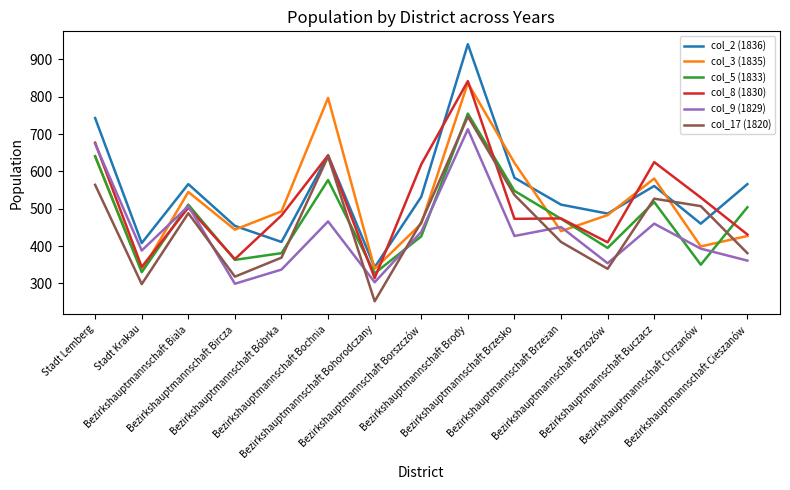

How many interior local peaks does the col_5 (1833) series have?

4